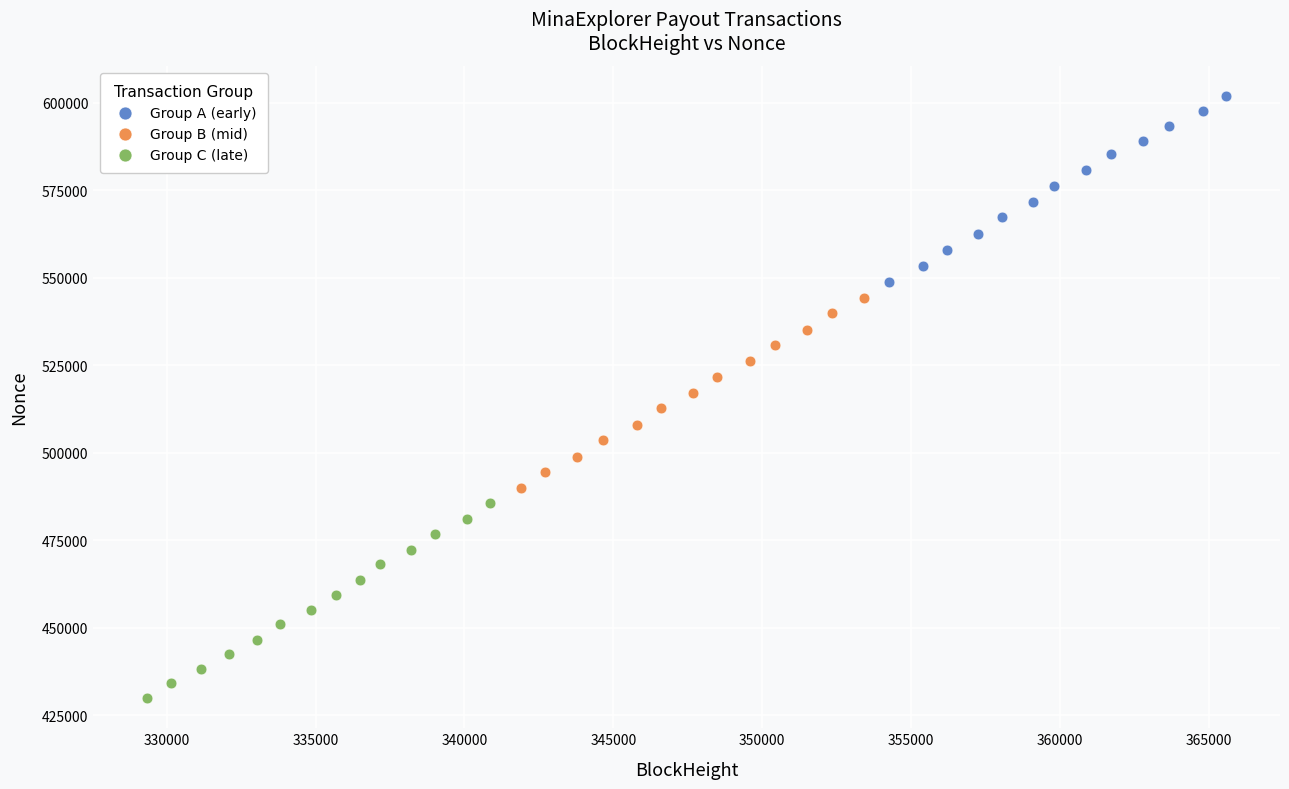

Which series reaches the minimum Y coordinate?

Group C (late)